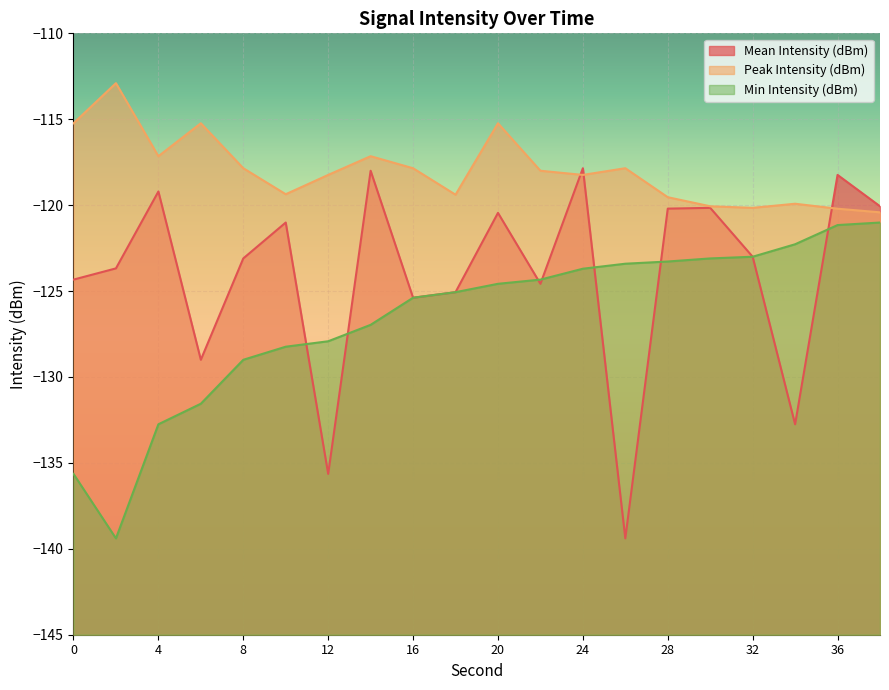

Rank the series by their maximum value, from lowest to highest.

Min Intensity (dBm), Mean Intensity (dBm), Peak Intensity (dBm)